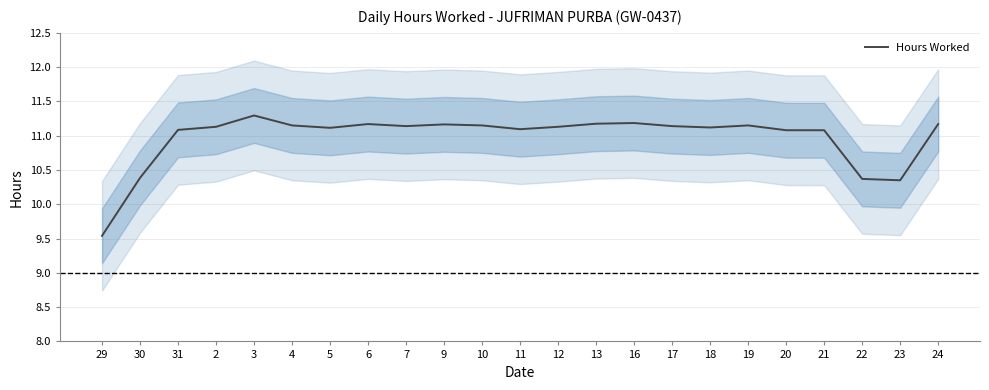

How many data points does each series have?

23